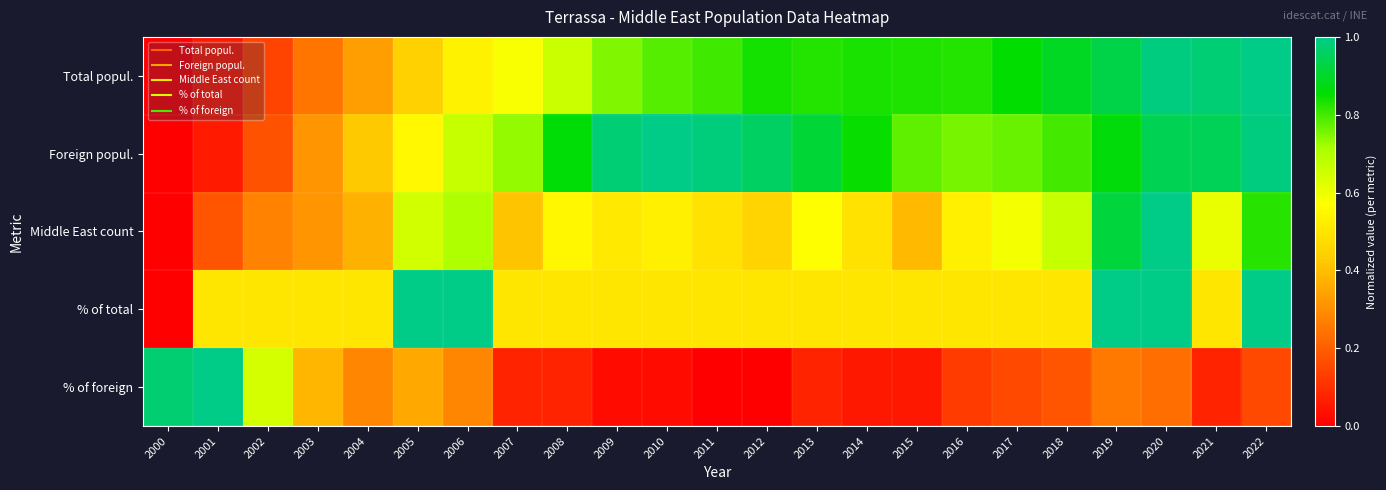

How many categories are shown in the chart?

23